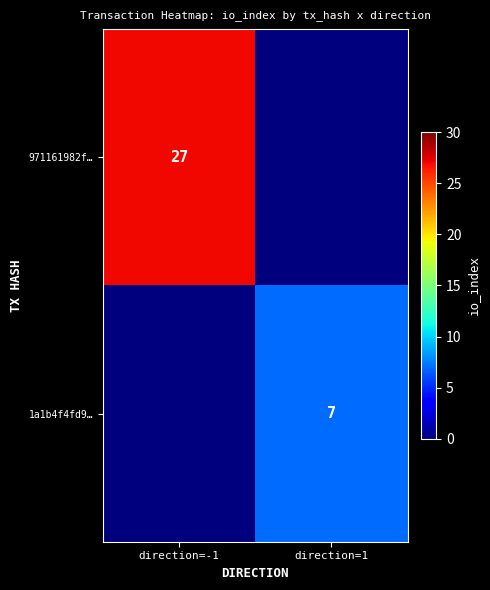

Is it true that 1a1b4f4fd9… equals 2 at direction=1?

False